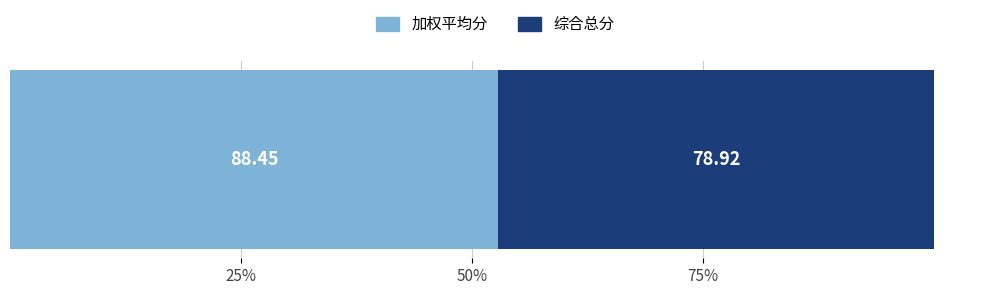

List the series in order of their overall mean, highest first.

加权平均分, 综合总分